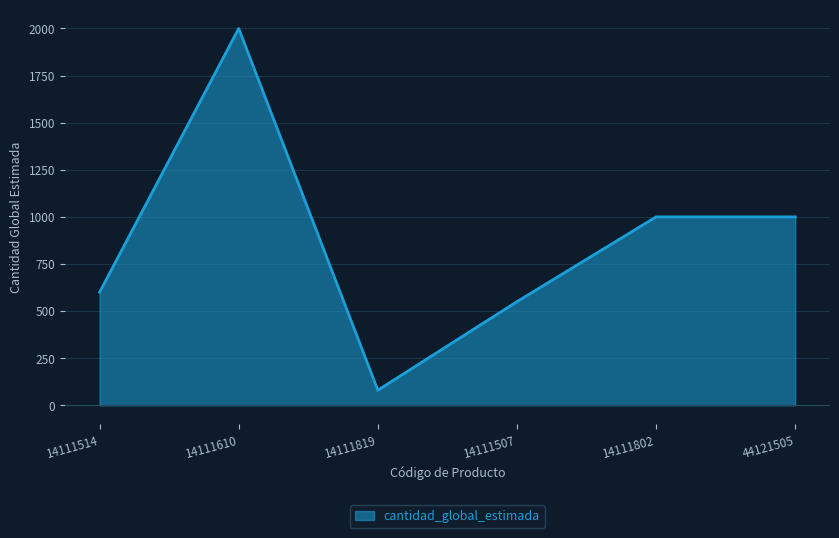

Approximately how many times larger is the value at 14111507 compared to 14111819?

6.9